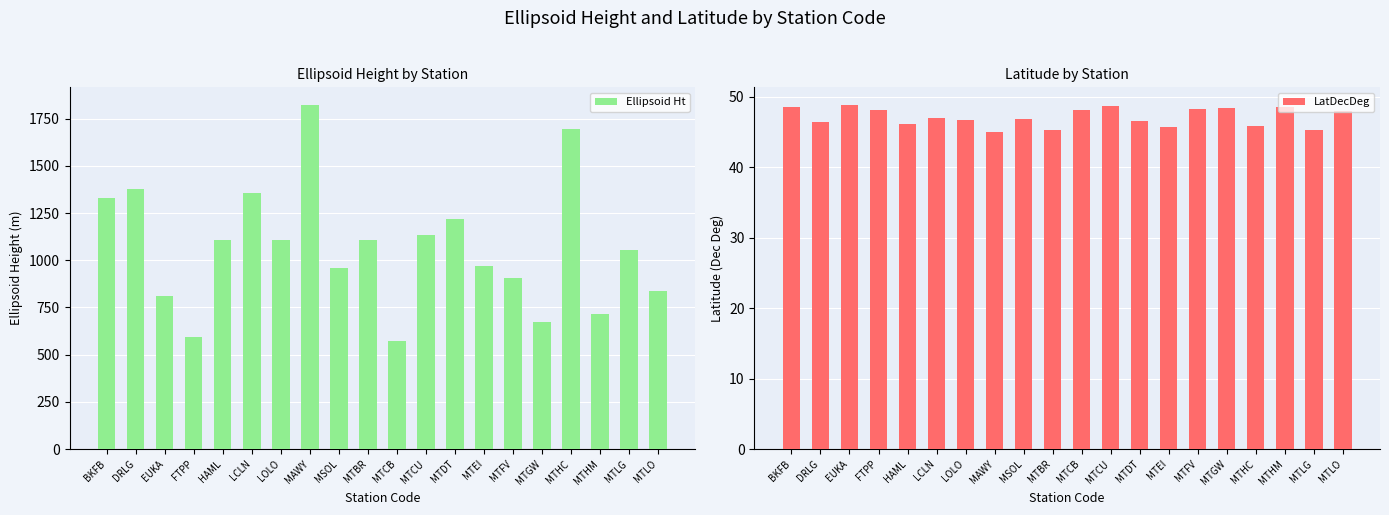

What is the greatest value displayed?

1824.9